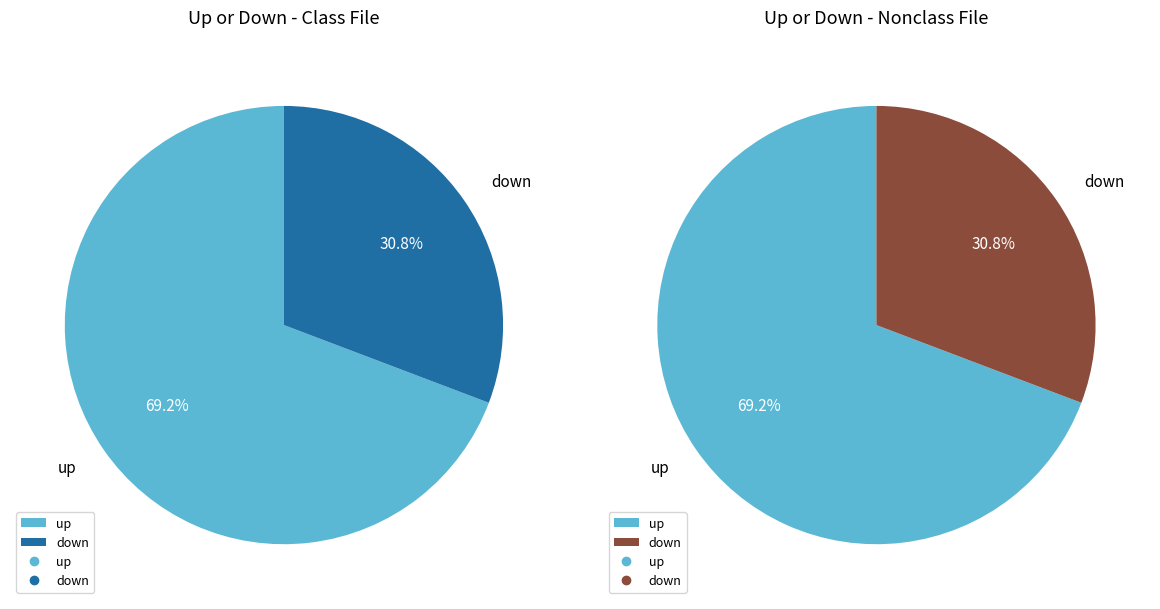

To the nearest percent, what is the average slice percentage?

50%